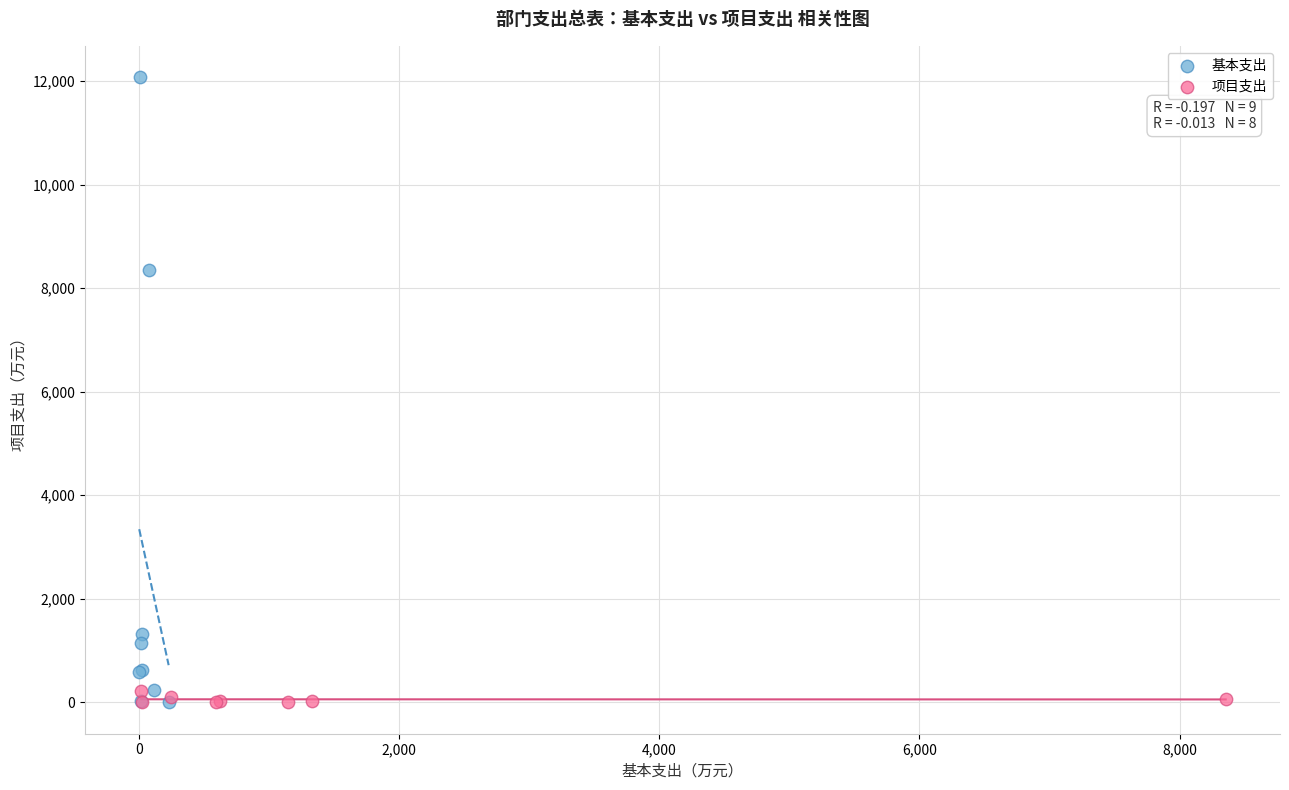

Which series has the largest Y range (max minus min)?

基本支出